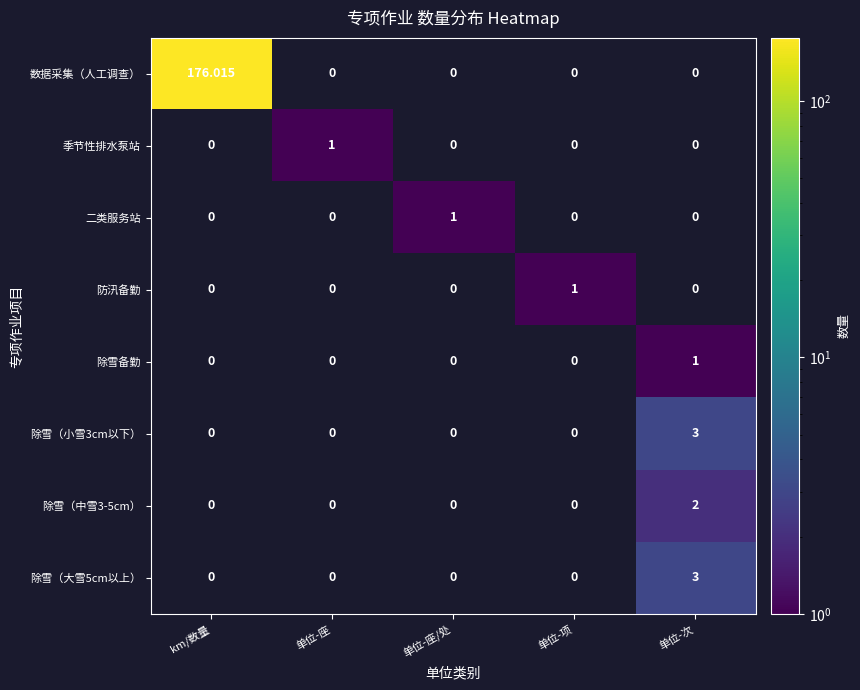

Between 单位-座/处 and 单位-项, which is larger?

单位-项